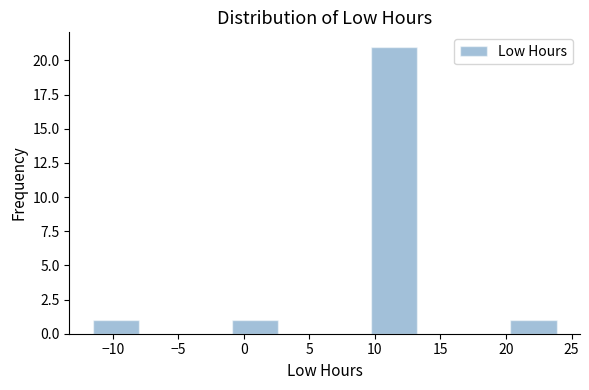

How tall is the bar that spans 20.5 to 24.0 on the x-axis? Neither the bar edges nor the heights are printed on the chart, so give them approximately, as read against the axes.

1